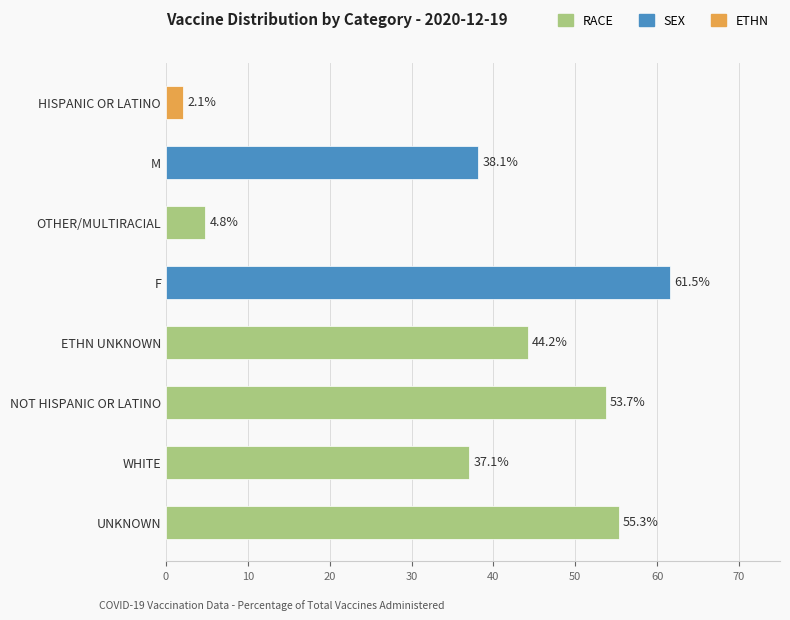

Rank the categories by value from lowest to highest.

HISPANIC OR LATINO, OTHER/MULTIRACIAL, WHITE, M, ETHN UNKNOWN, NOT HISPANIC OR LATINO, UNKNOWN, F